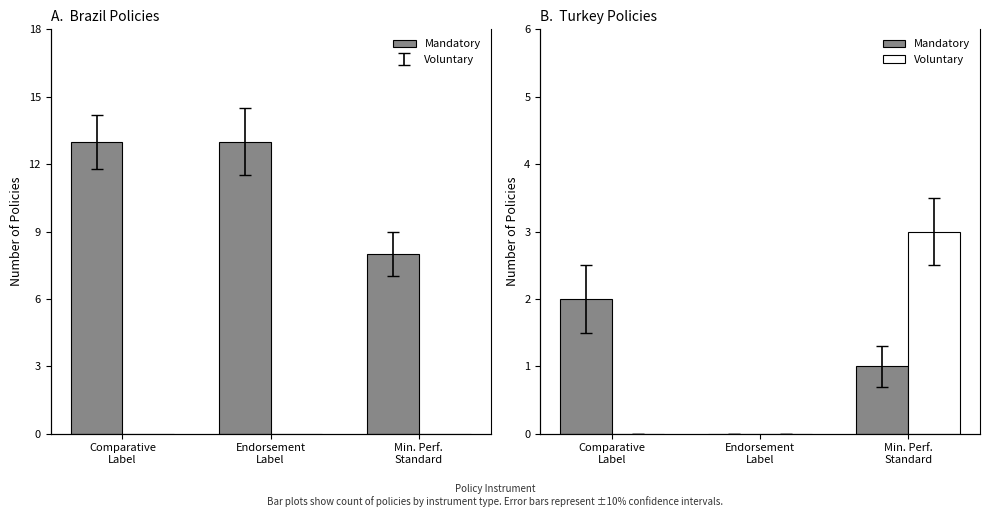

Which series has the largest total across all categories?

Brazil